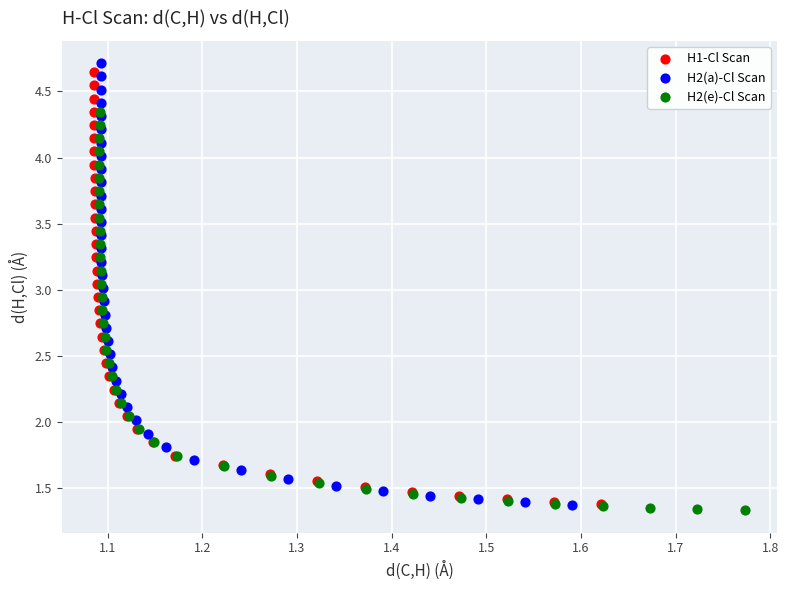

Which series has the widest spread of Y values?

H2(a)-Cl Scan